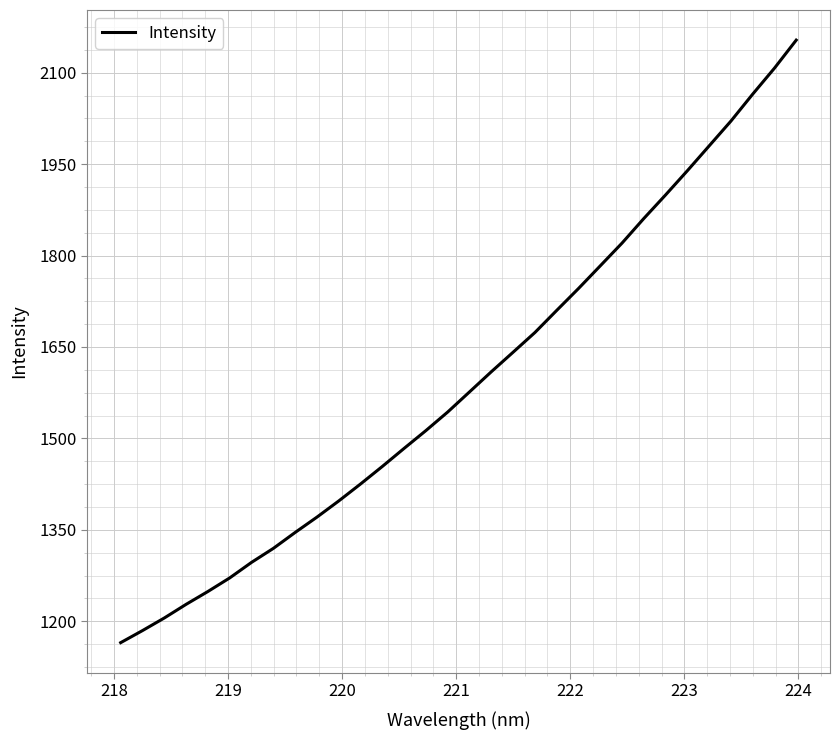

How many lines are shown in the chart?

1